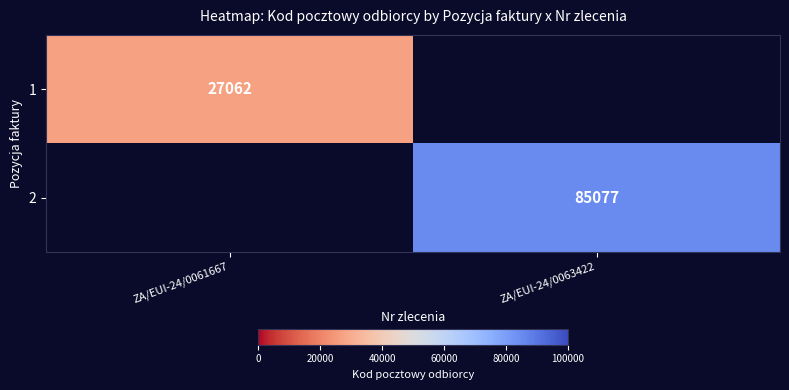

True or false: 1 has a value of 6322 at ZA/EUI-24/0061667.

False